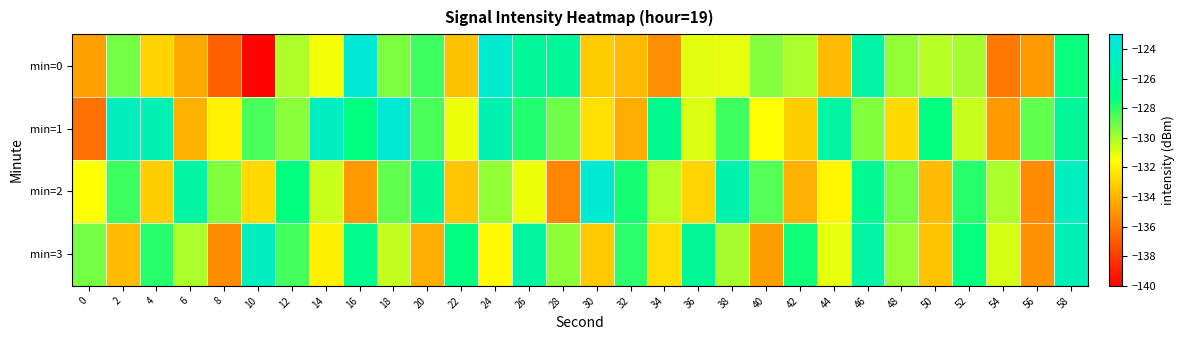

Which series has the widest spread of values?

min=0